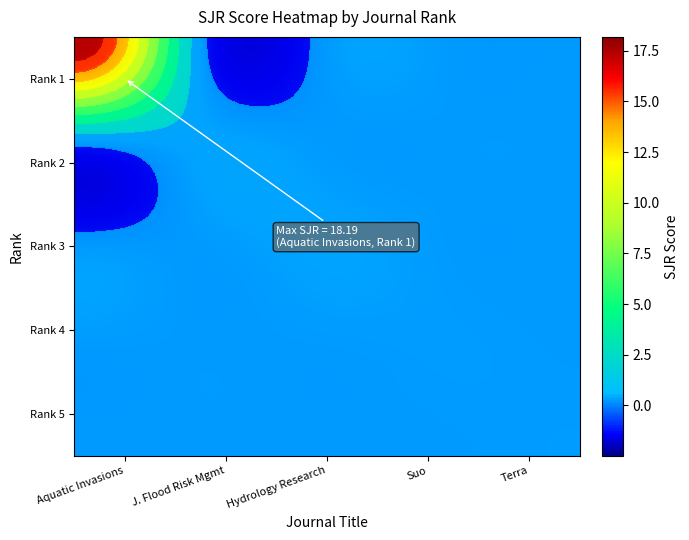

Reading left to right, what are all the values shown in this chart?

Aquatic Invasions: Rank 1=18.2	Rank 2=0.0	Rank 3=0.0	Rank 4=0.0	Rank 5=0.0
J. Flood Risk Mgmt: Rank 1=0.0	Rank 2=0.7	Rank 3=0.0	Rank 4=0.0	Rank 5=0.0
Hydrology Research: Rank 1=0.0	Rank 2=0.0	Rank 3=0.7	Rank 4=0.0	Rank 5=0.0
Suo: Rank 1=0.0	Rank 2=0.0	Rank 3=0.0	Rank 4=0.1	Rank 5=0.0
Terra: Rank 1=0.0	Rank 2=0.0	Rank 3=0.0	Rank 4=0.0	Rank 5=0.1